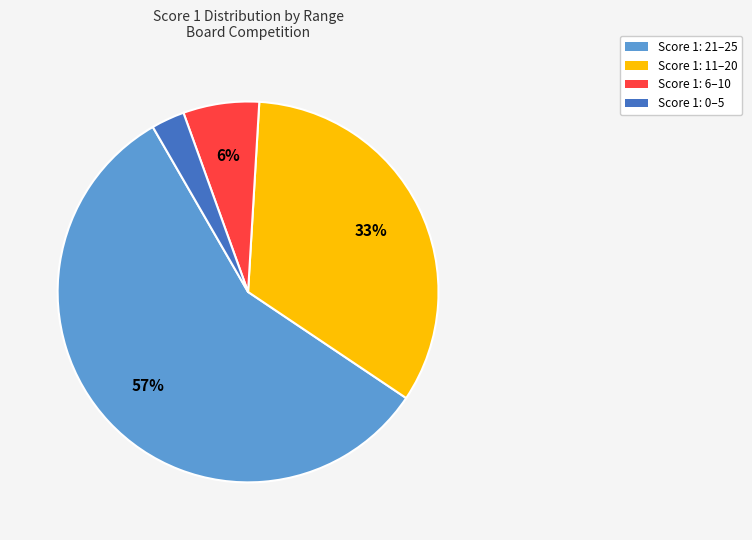

Is there any slice that represents more than half of the pie?

Yes